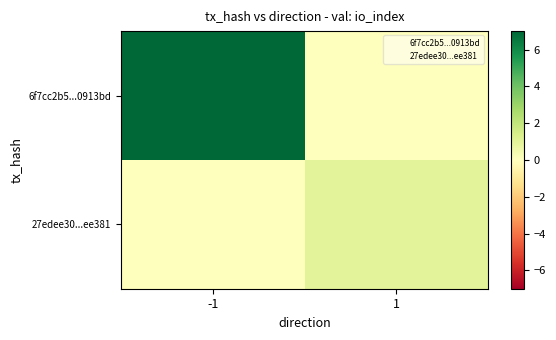

Reading left to right, extract all data points from this chart.

6f7cc2b5...0913bd: -1=7	1=0
27edee30...ee381: -1=0	1=1